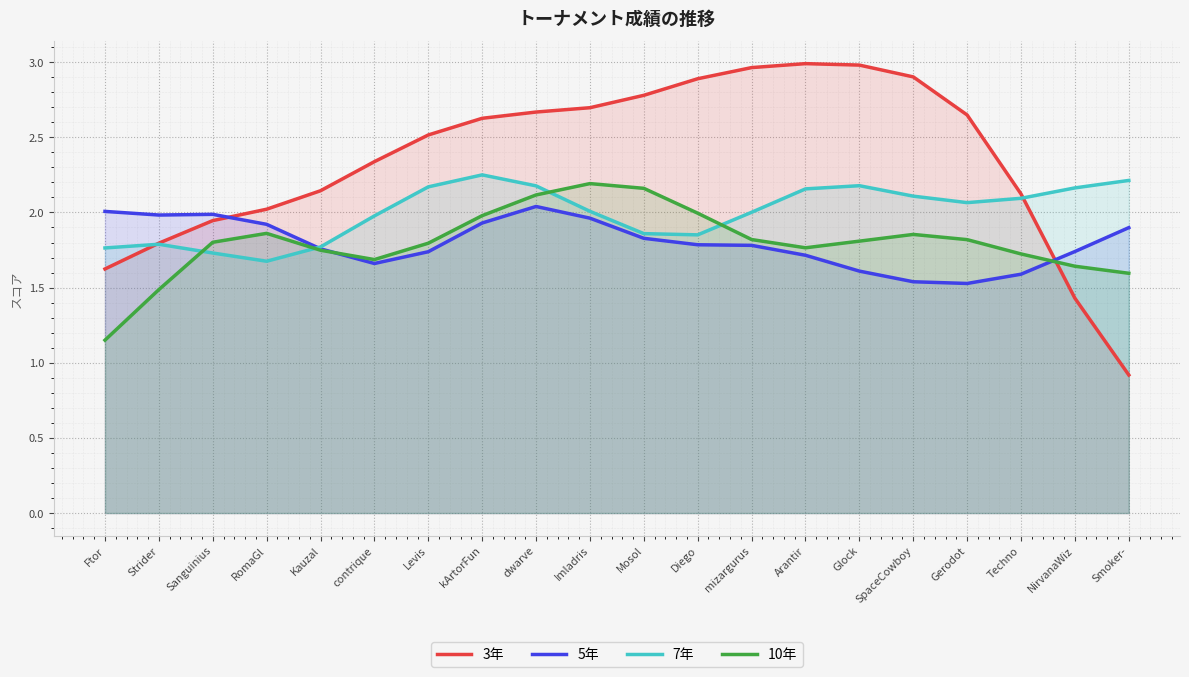

How many intersections are there between 5年 and 3年?

2